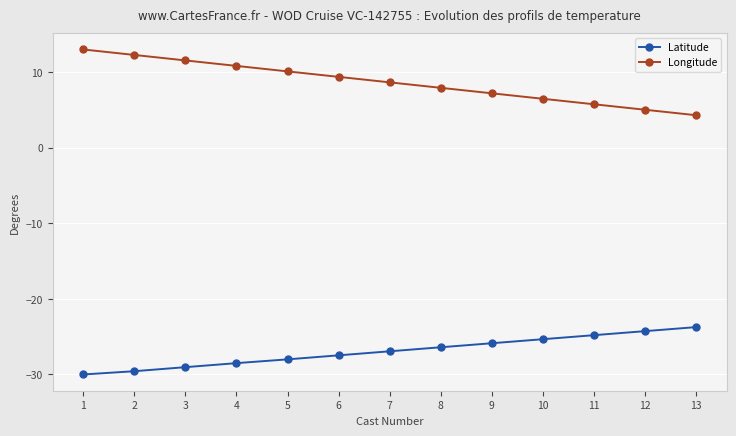

True or false: Latitude and Longitude intersect in this chart.

False